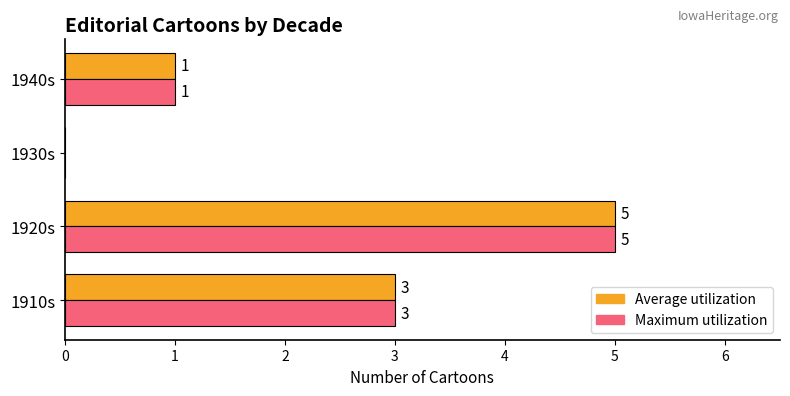

Is it true that Maximum utilization equals 5 at 1920s?

True